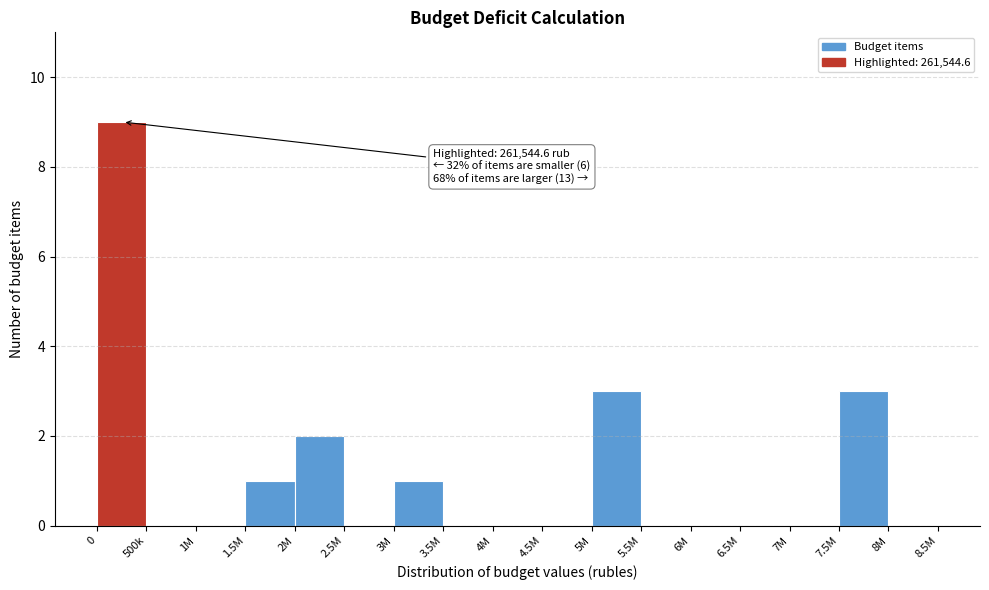

Reading right to left, extract all data points from this chart.

8M=0	7.5M=3	7M=0	6.5M=0	6M=0	5.5M=0	5M=3	4.5M=0	4M=0	3.5M=0	3M=1	2.5M=0	2M=2	1.5M=1	1M=0	500k=0	0=9